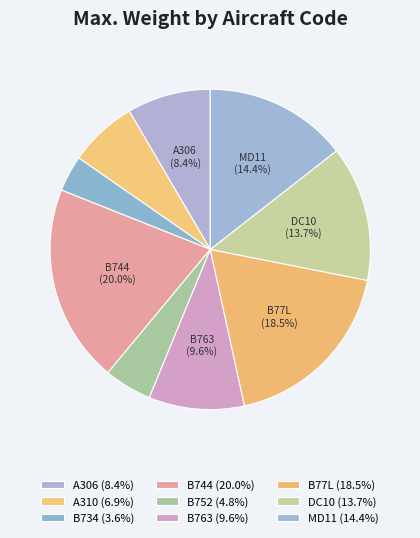

What percentage is the B763 slice, to the nearest percent?

10%